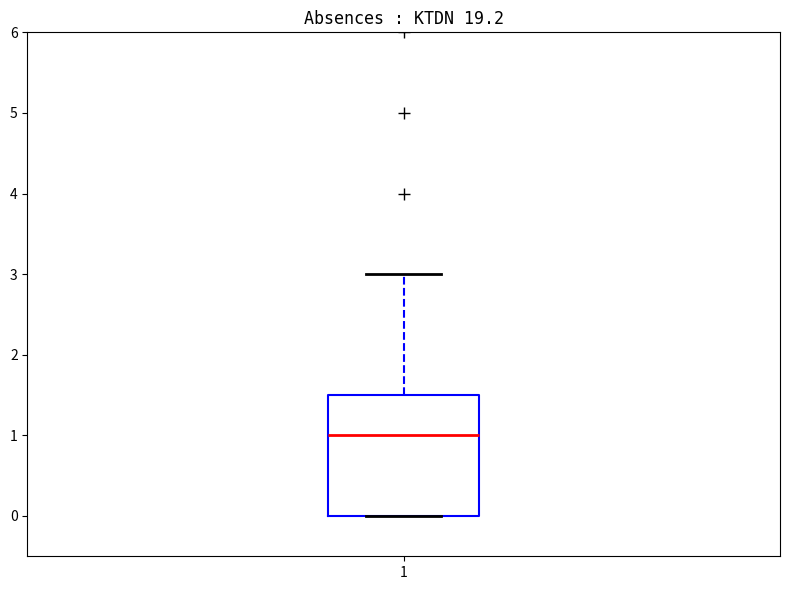

Where does the upper whisker of the box at x = 1 end on the y-axis? The values are not printed on the chart, so give them approximately, as read against the axis.

3.0